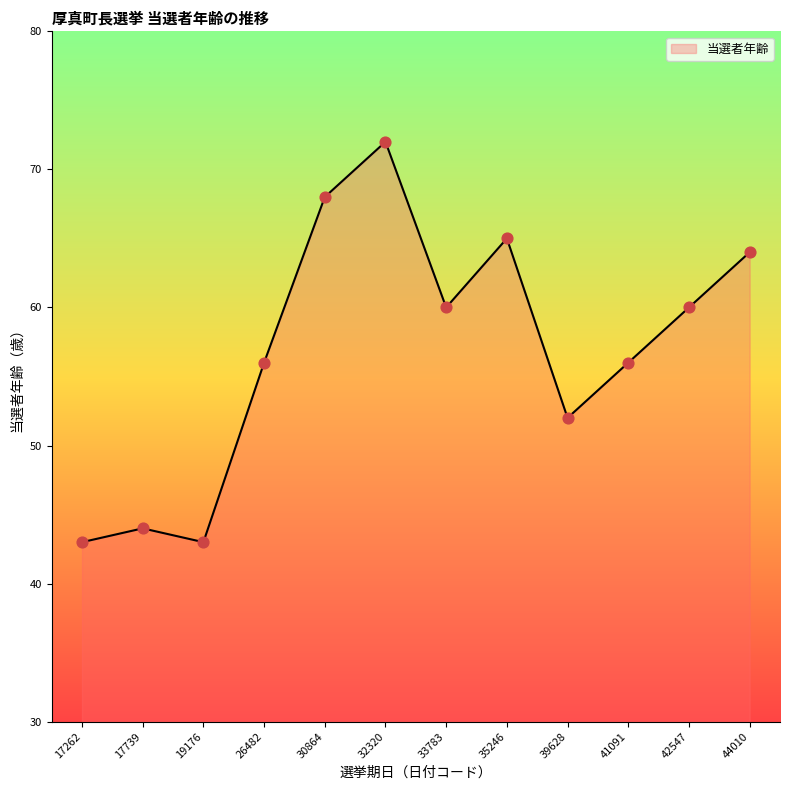

What is the ratio of the value at 41091 to the value at 33783?

0.9